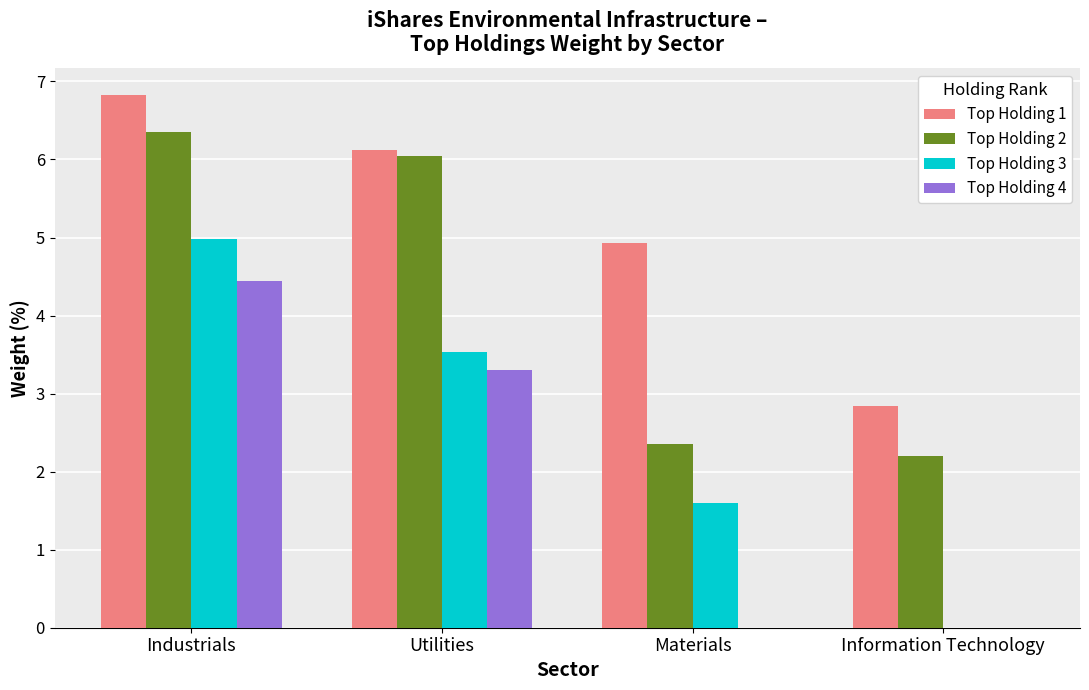

True or false: Top Holding 4 has a value of 1.2 at Industrials.

False